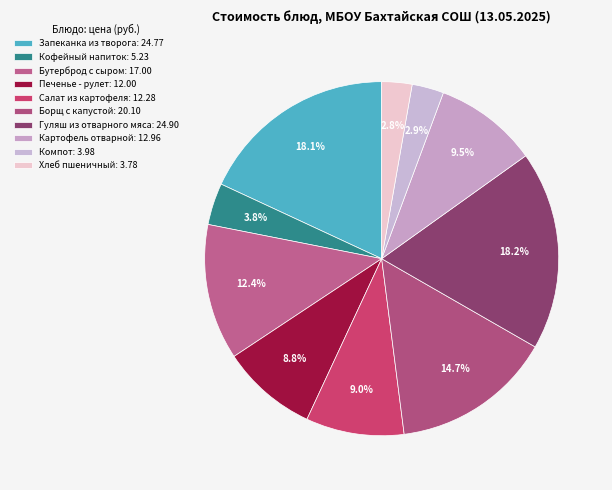

How many slices are in this pie chart?

10